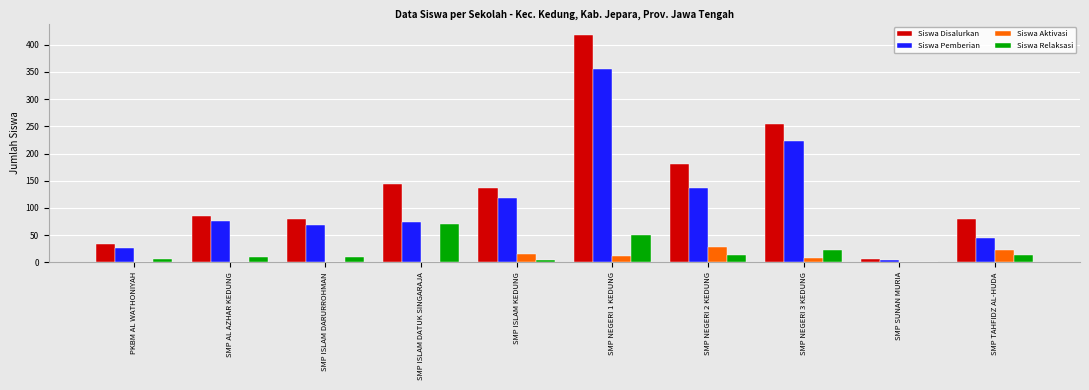

How many groups of bars are there?

10